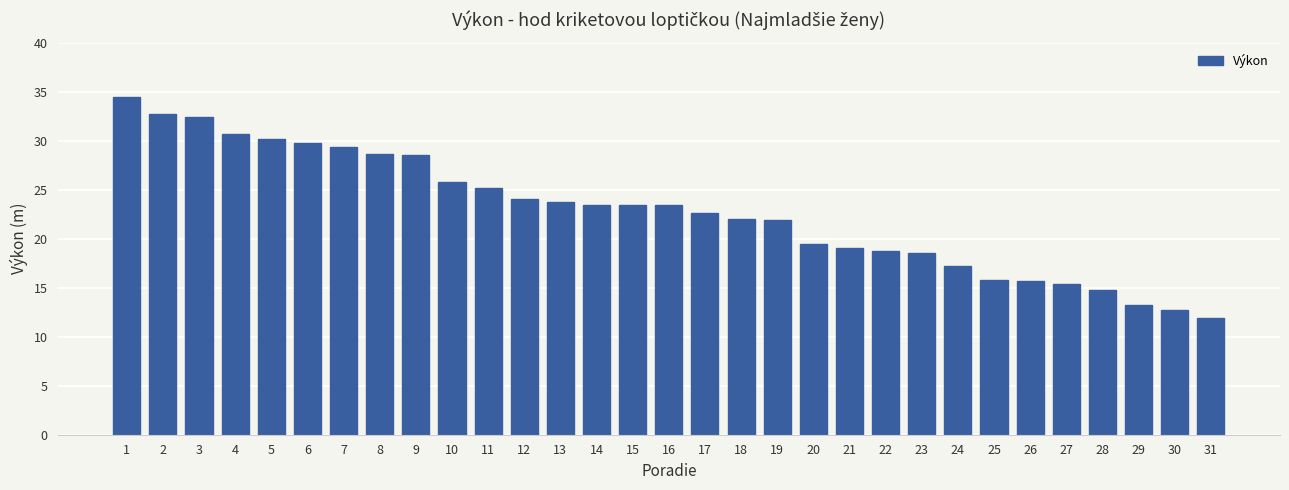

What is the smallest value displayed?

11.9